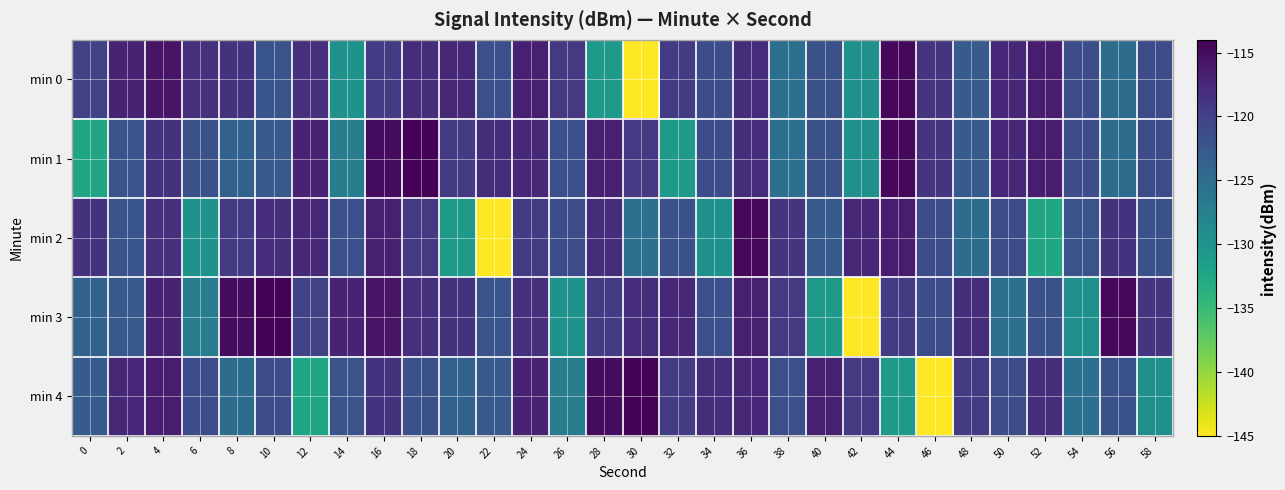

Reading left to right, list all the values displayed in this chart.

min 0: 0=-120.1	2=-117.1	4=-115.7	6=-118.3	8=-118.5	10=-122.1	12=-118.3	14=-129.8	16=-119.5	18=-118.1	20=-117.6	22=-121.6	24=-116.7	26=-119.1	28=-130.7	30=-144.9	32=-119.5	34=-121.3	36=-118.1	38=-125.3	40=-121.7	42=-129.6	44=-114.7	46=-118.8	48=-122.9	50=-117.6	52=-116.4	54=-121.3	56=-125.0	58=-121.1
min 1: 0=-132.3	2=-122.0	4=-118.6	6=-121.7	8=-123.6	10=-122.7	12=-117.0	14=-127.1	16=-115.0	18=-114.3	20=-119.5	22=-118.1	24=-117.6	26=-121.6	28=-116.7	30=-119.1	32=-130.7	34=-121.3	36=-118.1	38=-125.3	40=-121.7	42=-129.6	44=-114.7	46=-118.8	48=-122.9	50=-117.6	52=-116.4	54=-121.3	56=-125.0	58=-121.1
min 2: 0=-118.5	2=-122.1	4=-118.3	6=-129.8	8=-119.5	10=-118.1	12=-117.6	14=-121.6	16=-116.7	18=-119.1	20=-130.7	22=-144.9	24=-119.5	26=-121.3	28=-118.1	30=-125.3	32=-121.7	34=-129.6	36=-114.7	38=-118.8	40=-122.9	42=-117.6	44=-116.4	46=-121.3	48=-125.0	50=-121.1	52=-132.3	54=-122.0	56=-118.6	58=-121.7
min 3: 0=-123.6	2=-122.7	4=-117.0	6=-127.1	8=-115.0	10=-114.3	12=-120.1	14=-117.1	16=-115.7	18=-118.3	20=-118.5	22=-122.1	24=-118.3	26=-129.8	28=-119.5	30=-118.1	32=-117.6	34=-121.6	36=-116.7	38=-119.1	40=-130.7	42=-144.9	44=-119.5	46=-121.3	48=-118.1	50=-125.3	52=-121.7	54=-129.6	56=-114.7	58=-118.8
min 4: 0=-122.9	2=-117.6	4=-116.4	6=-121.3	8=-125.0	10=-121.1	12=-132.3	14=-122.0	16=-118.6	18=-121.7	20=-123.6	22=-122.7	24=-117.0	26=-127.1	28=-115.0	30=-114.3	32=-119.5	34=-118.1	36=-117.6	38=-121.6	40=-116.7	42=-119.1	44=-130.7	46=-144.9	48=-119.5	50=-121.3	52=-118.1	54=-125.3	56=-121.7	58=-129.6